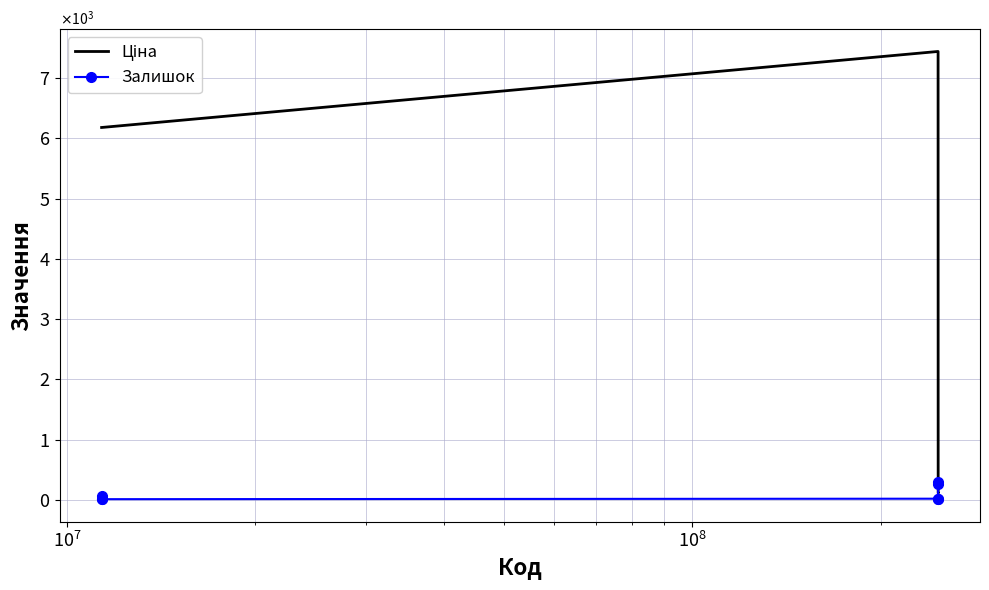

What are all the series names shown in the legend?

Ціна, Залишок